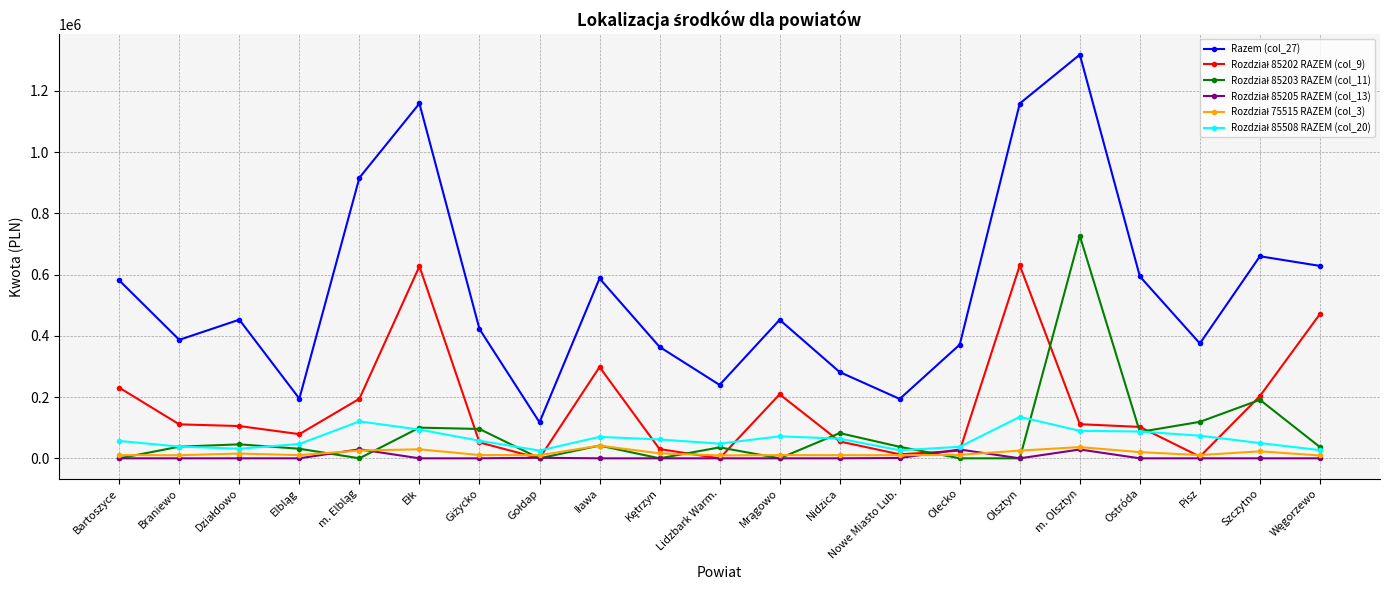

Does the chart have visible grid lines?

Yes